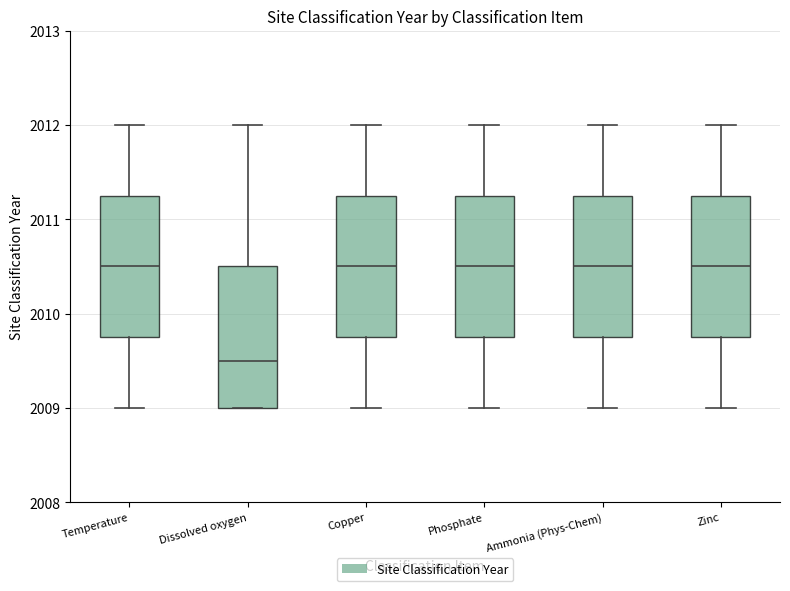

Reading left to right, transcribe this box plot: for each box, give where its median line is, the range the box spans, and where its two whiskers end, as read against the y-axis. The values are not printed on the chart, so give them approximately, as read against the axis.

Temperature: median 2010.5, box 2009.8 to 2011.3, whiskers 2009.0 to 2012.0
Dissolved oxygen: median 2009.5, box 2009.0 to 2010.5, whiskers 2009.0 to 2012.0
Copper: median 2010.5, box 2009.8 to 2011.3, whiskers 2009.0 to 2012.0
Phosphate: median 2010.5, box 2009.8 to 2011.3, whiskers 2009.0 to 2012.0
Ammonia (Phys-Chem): median 2010.5, box 2009.8 to 2011.3, whiskers 2009.0 to 2012.0
Zinc: median 2010.5, box 2009.8 to 2011.3, whiskers 2009.0 to 2012.0